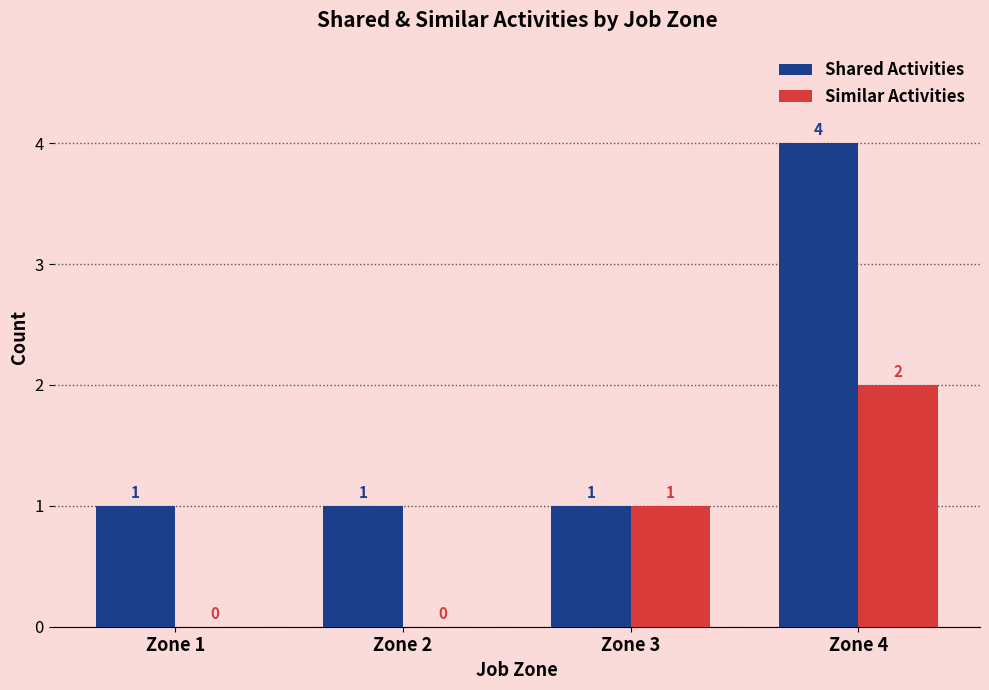

At which label is Similar Activities closest to 1?

Zone 3